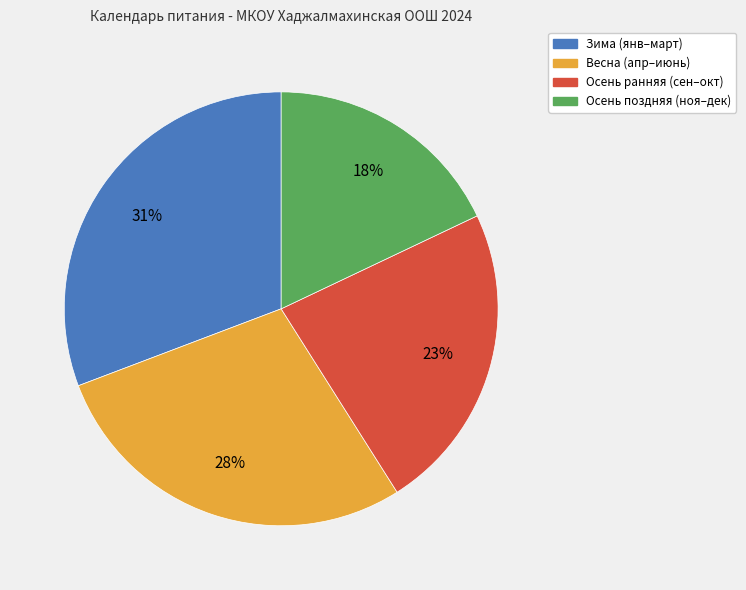

Is there a majority slice in this chart?

No